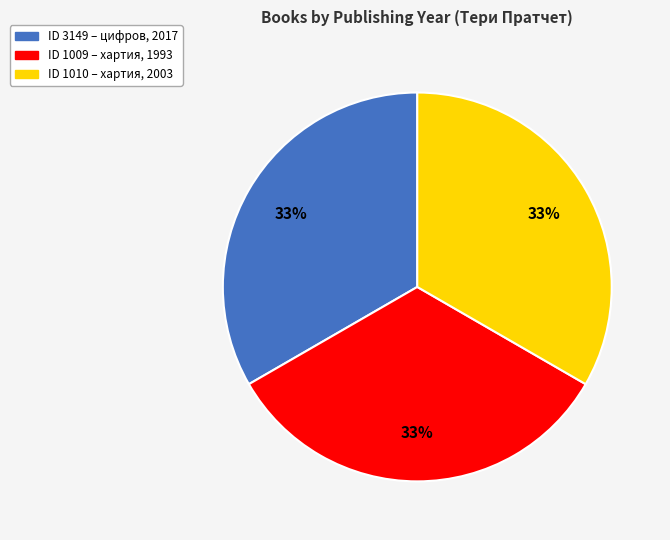

To the nearest percent, what portion does ID 1009 – хартия, 1993 represent?

33%